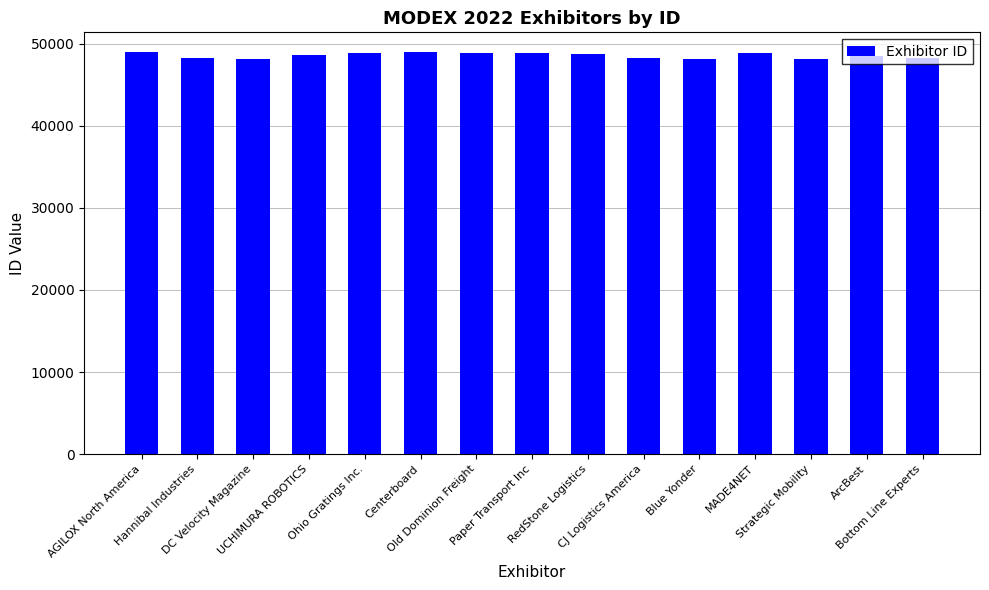

What value does the data have at Strategic Mobility?

48164